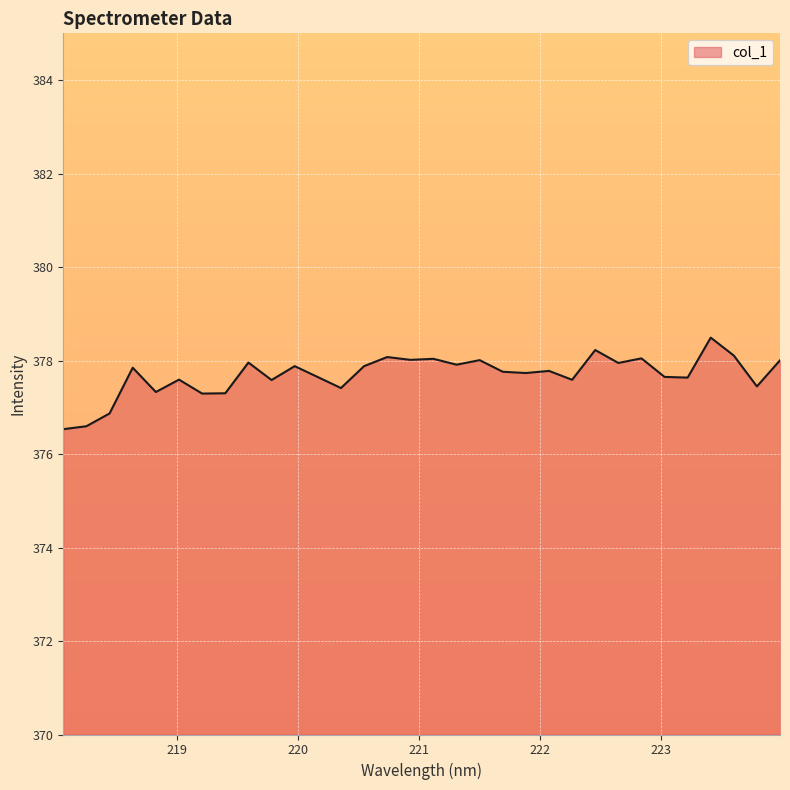

What is the difference between the maximum and minimum values?

2.0